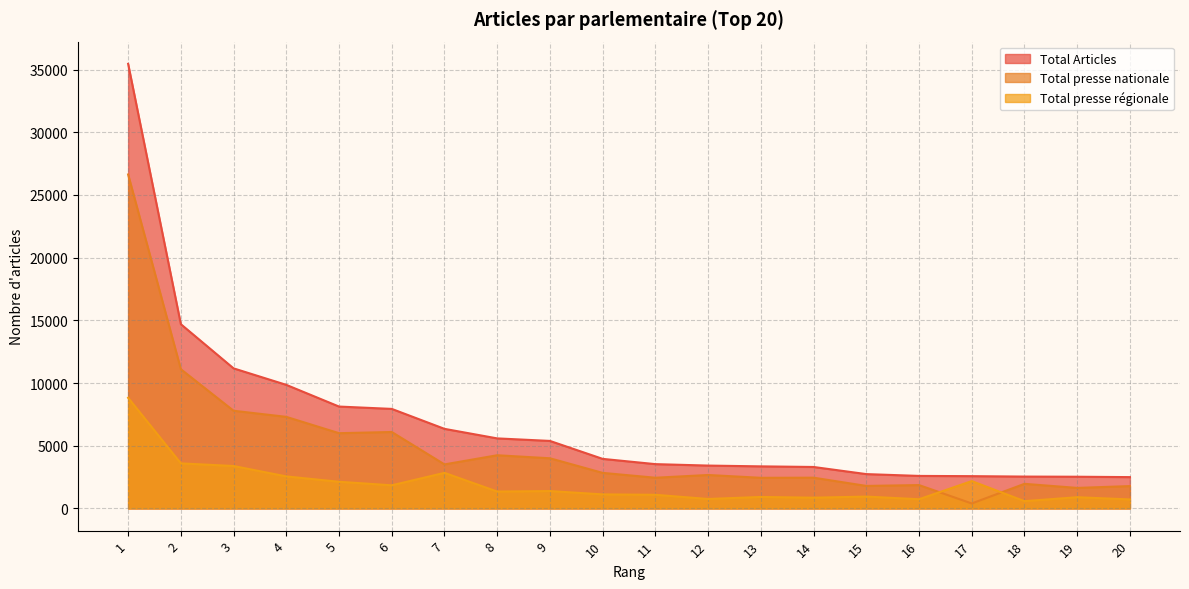

List the series in order of their overall mean, lowest first.

Total presse régionale, Total presse nationale, Total Articles